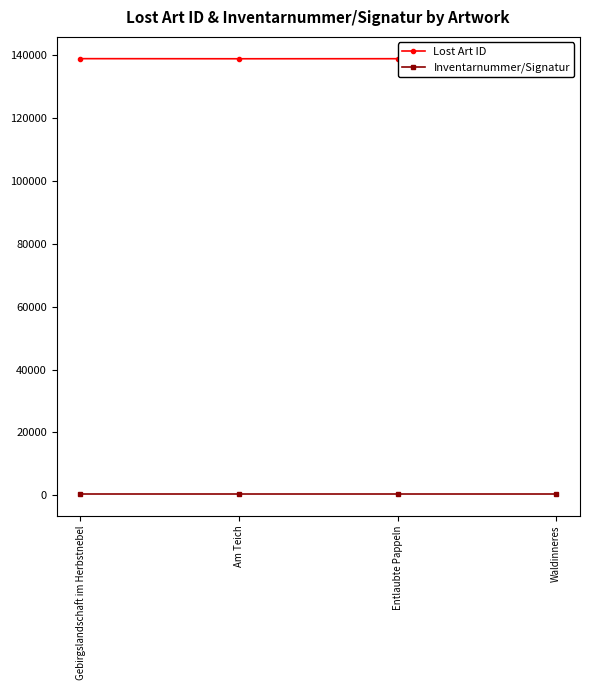

What is the difference between the second highest and second lowest values in the Inventarnummer/Signatur series?

1